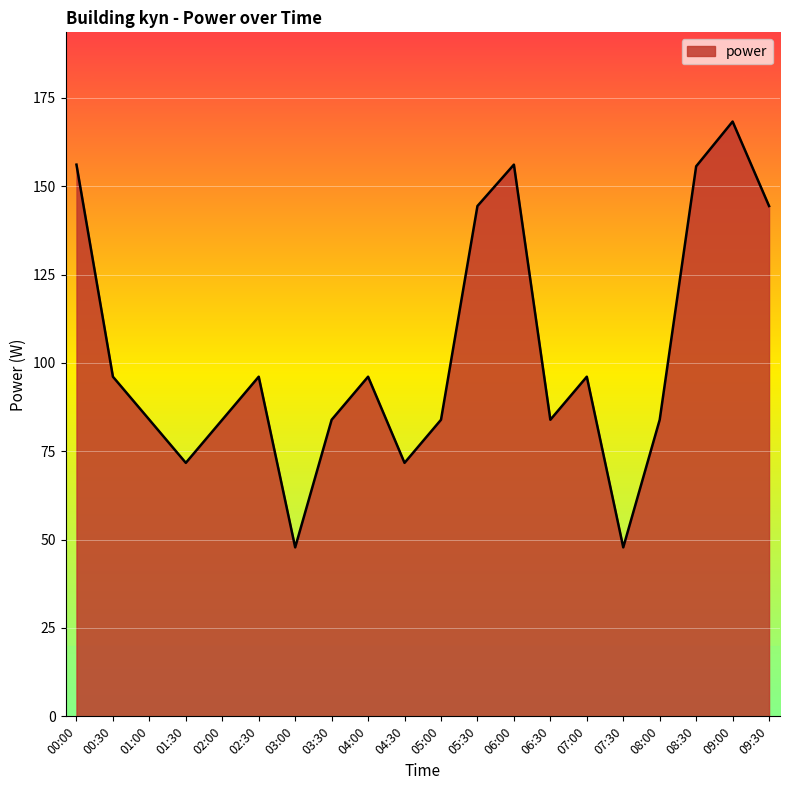

What is the minimum value shown in the chart?

47.8